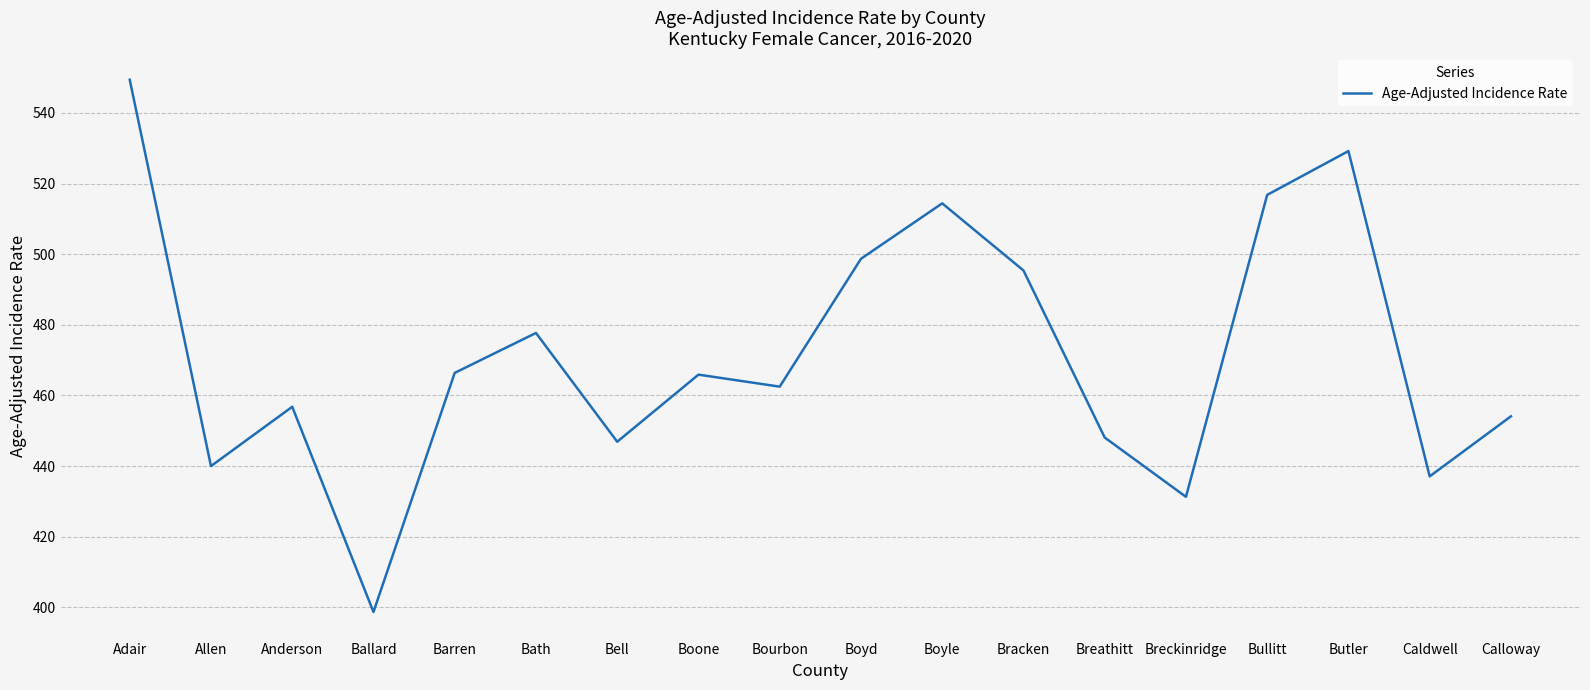

At which label is the value closest to 474?

Bath